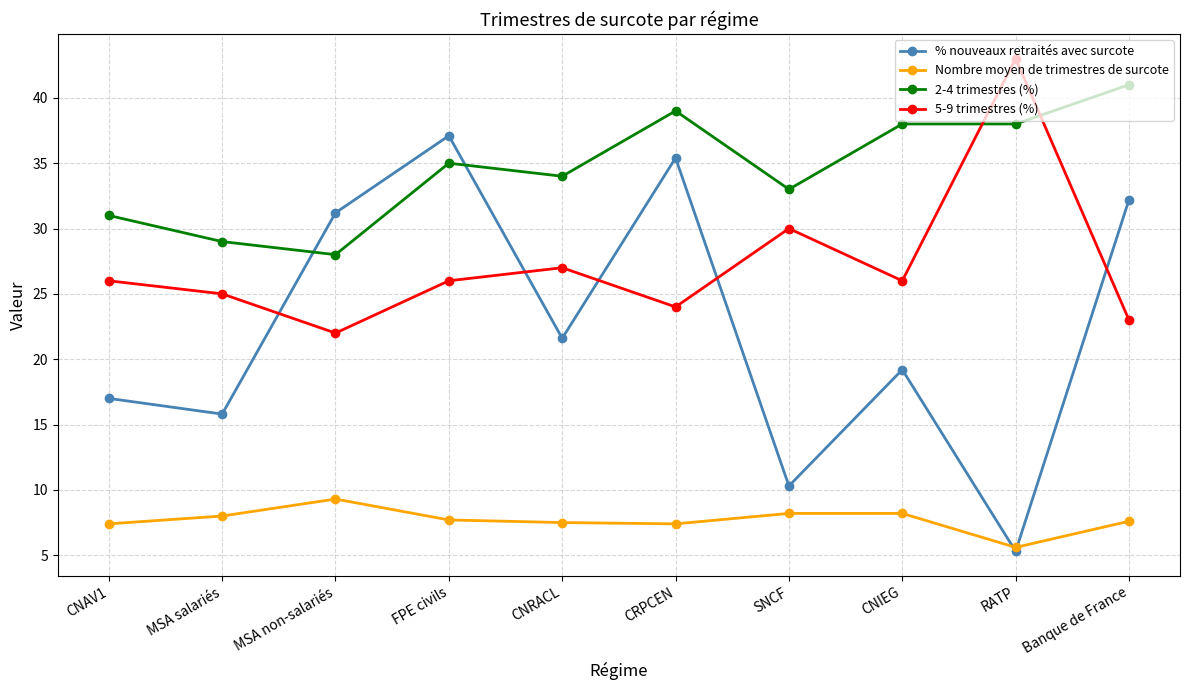

How many series are shown in this chart?

4